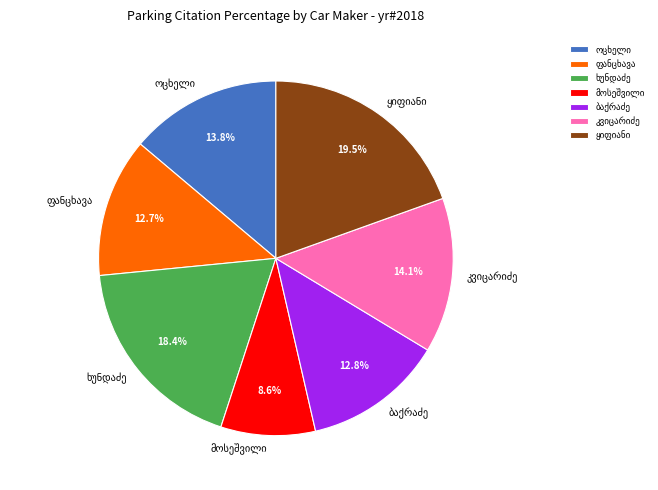

Does any single category account for the majority?

No